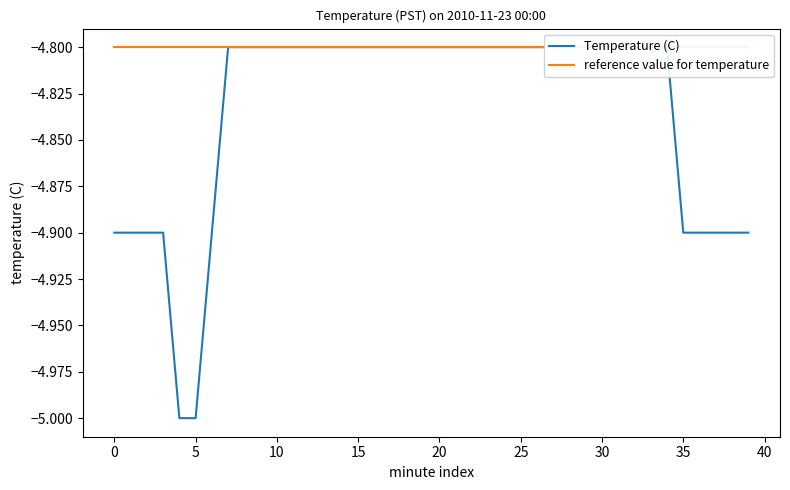

What is the value of the Temperature (C) point at the 7th from the left?

-4.9